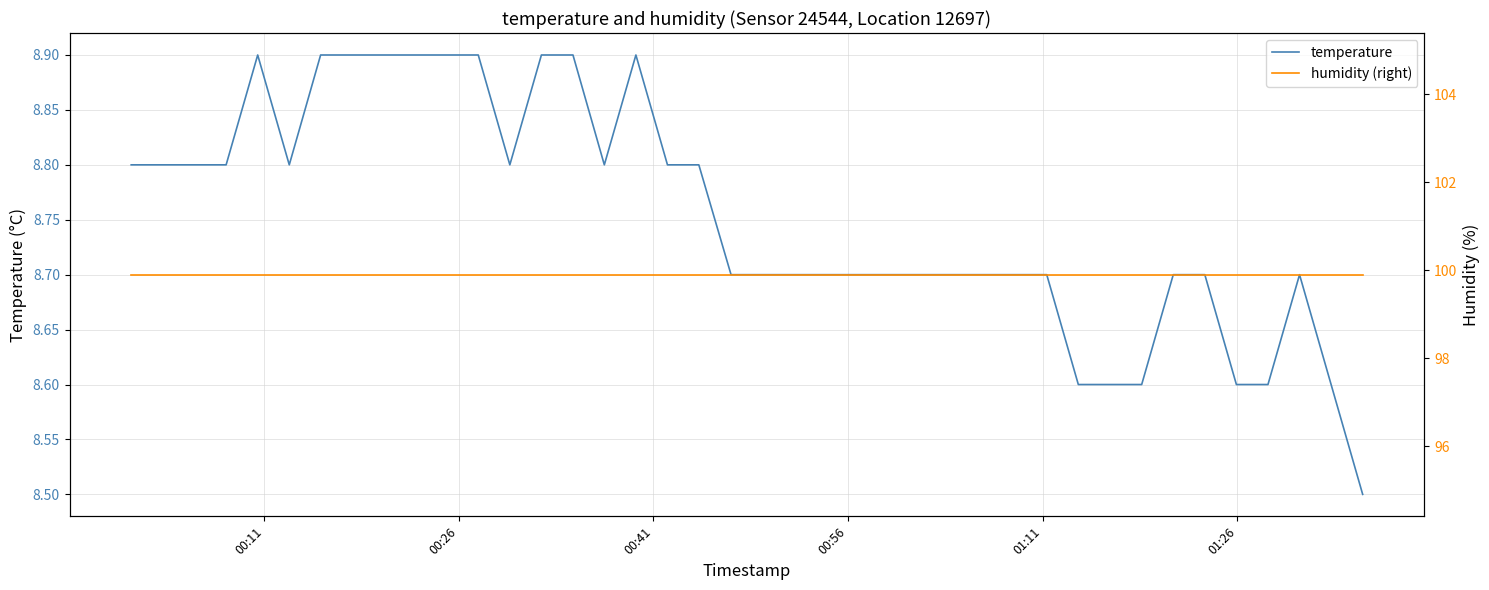

What is the average value of the humidity (right) series?

99.9